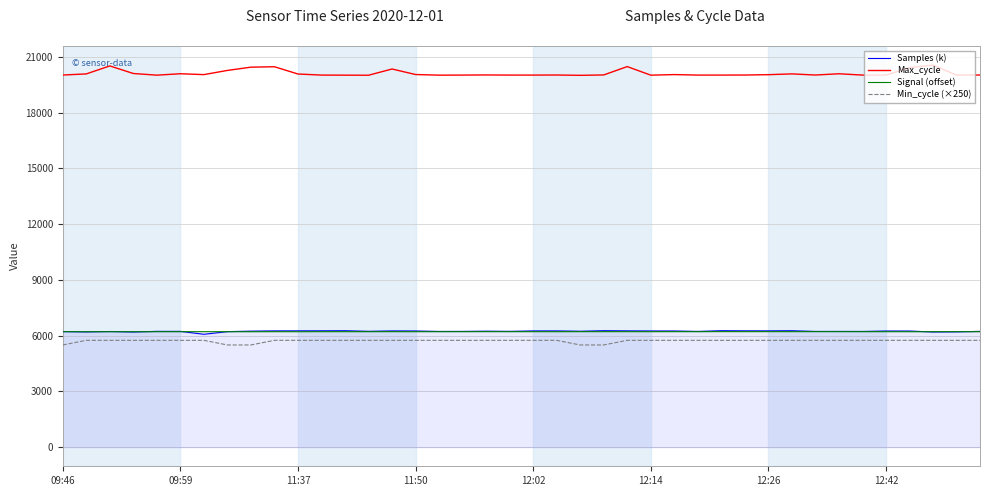

True or false: Signal (offset) and Max_cycle cross at least once.

False